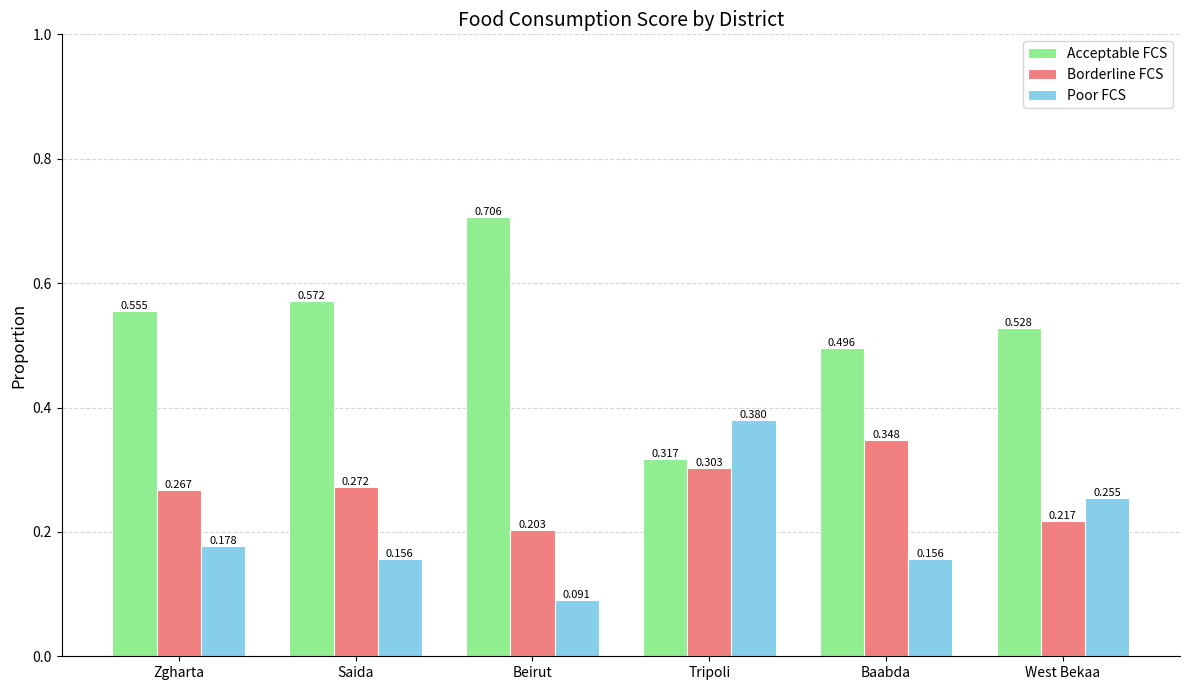

Are the bars horizontal?

No